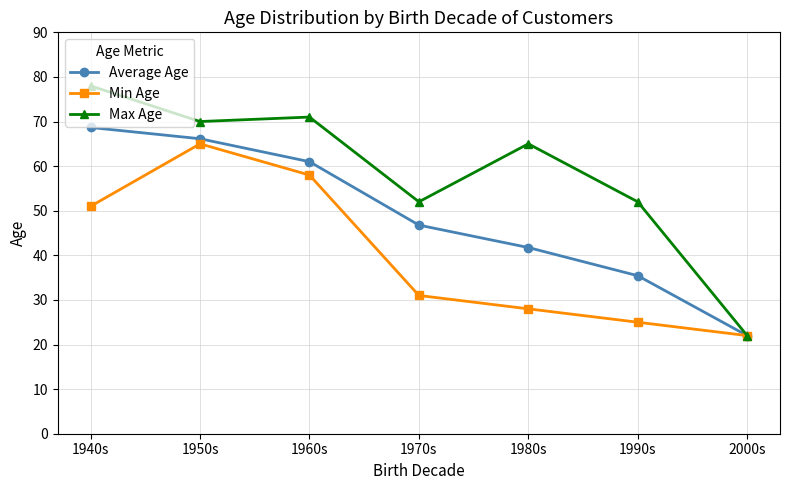

What is the maximum value shown in the chart?

78.0